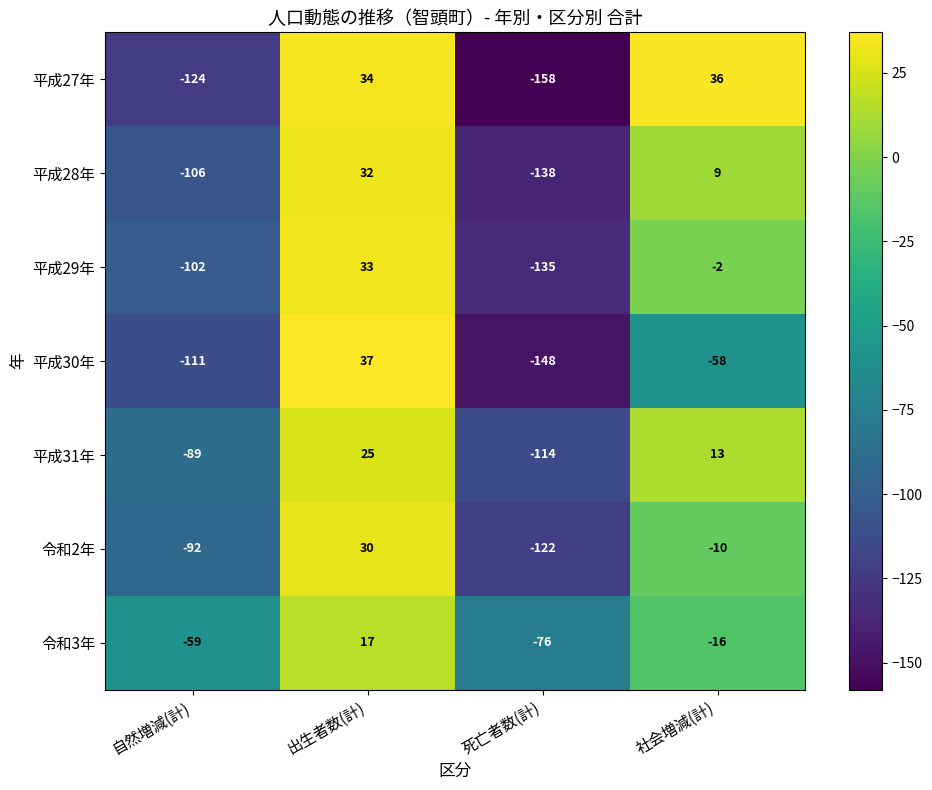

Reading right to left, what are all the values shown in this chart?

平成27年: 社会増減(計)=36	死亡者数(計)=-158	出生者数(計)=34	自然増減(計)=-124
平成28年: 社会増減(計)=9	死亡者数(計)=-138	出生者数(計)=32	自然増減(計)=-106
平成29年: 社会増減(計)=-2	死亡者数(計)=-135	出生者数(計)=33	自然増減(計)=-102
平成30年: 社会増減(計)=-58	死亡者数(計)=-148	出生者数(計)=37	自然増減(計)=-111
平成31年: 社会増減(計)=13	死亡者数(計)=-114	出生者数(計)=25	自然増減(計)=-89
令和2年: 社会増減(計)=-10	死亡者数(計)=-122	出生者数(計)=30	自然増減(計)=-92
令和3年: 社会増減(計)=-16	死亡者数(計)=-76	出生者数(計)=17	自然増減(計)=-59